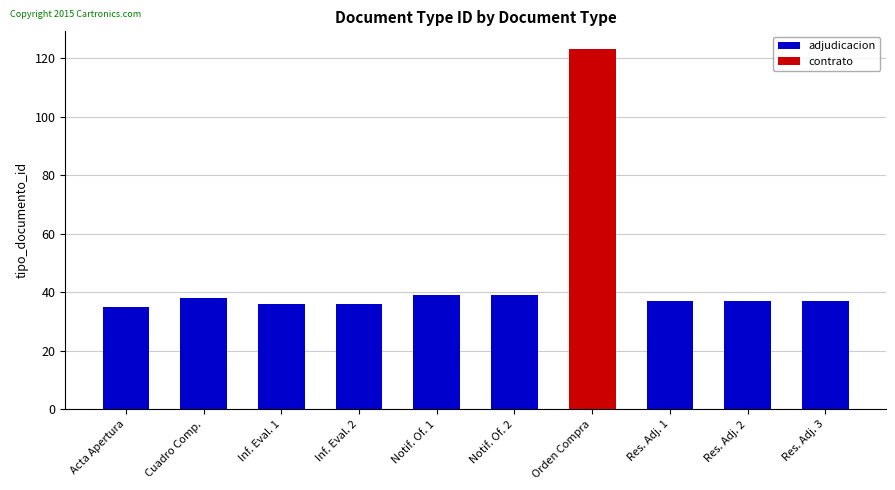

The value of adjudicacion at Inf. Eval. 1 is 36. True or false?

True